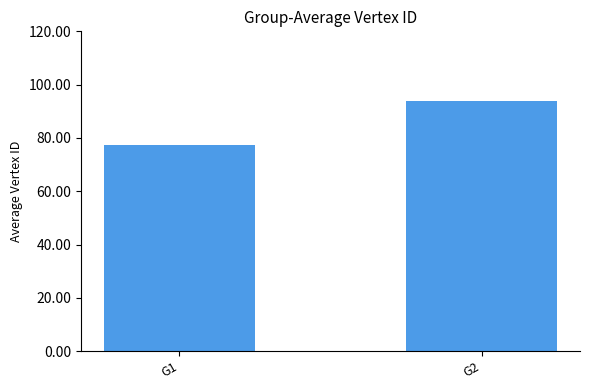

At which label is the value closest to 85?

G1